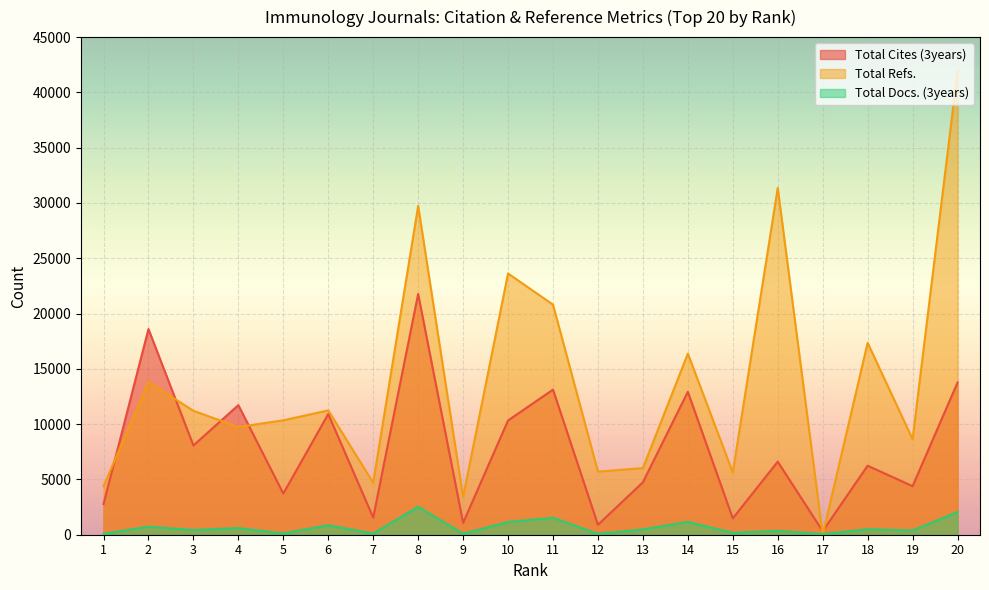

The Total Cites (3years) series shows 13759 at 20. True or false?

True